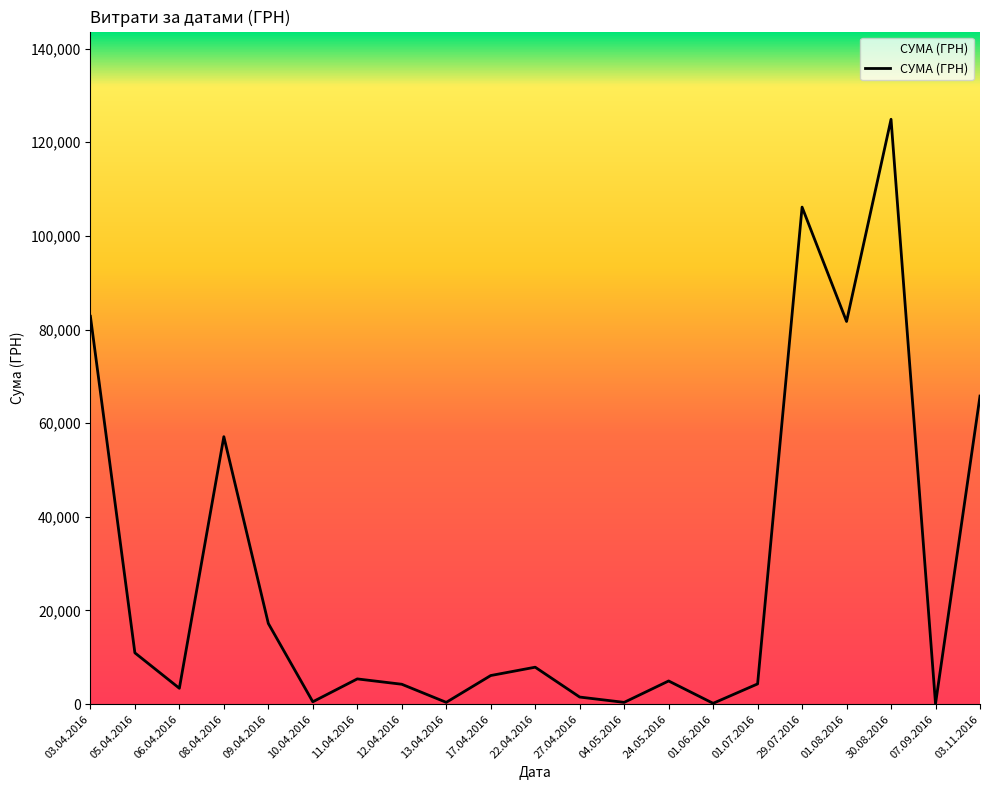

How many values are below 5388?

10